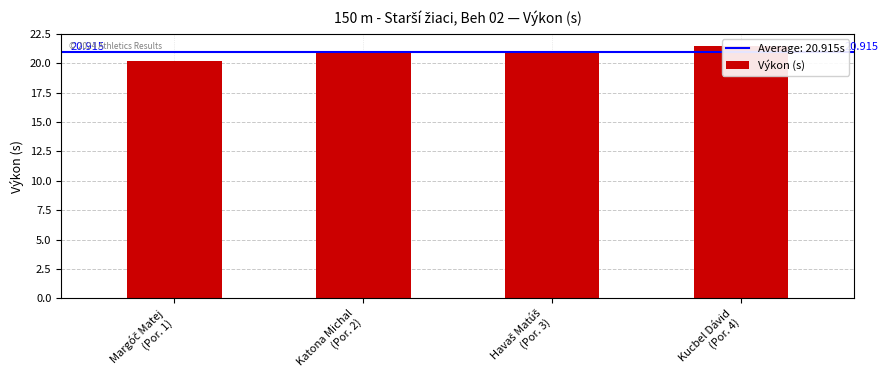

What is the average value?

20.9